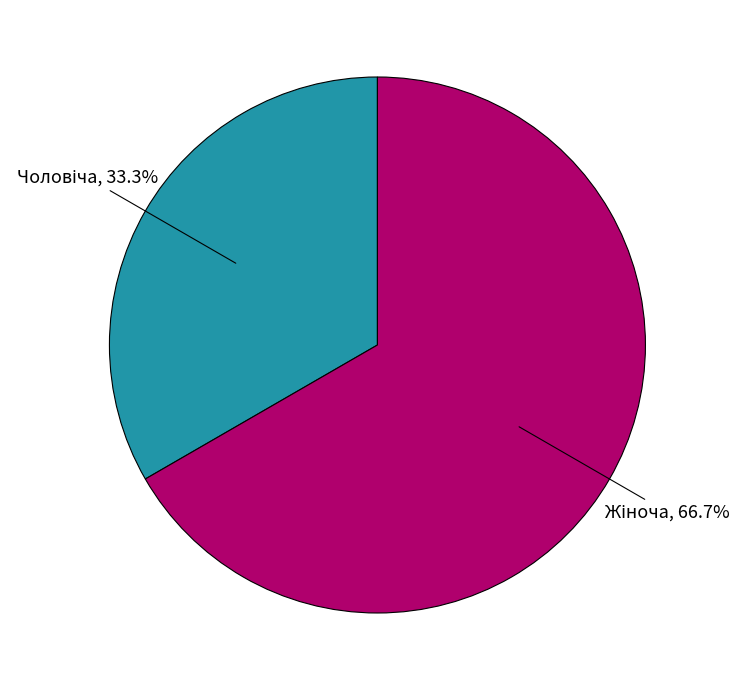

Is there a majority slice in this chart?

Yes